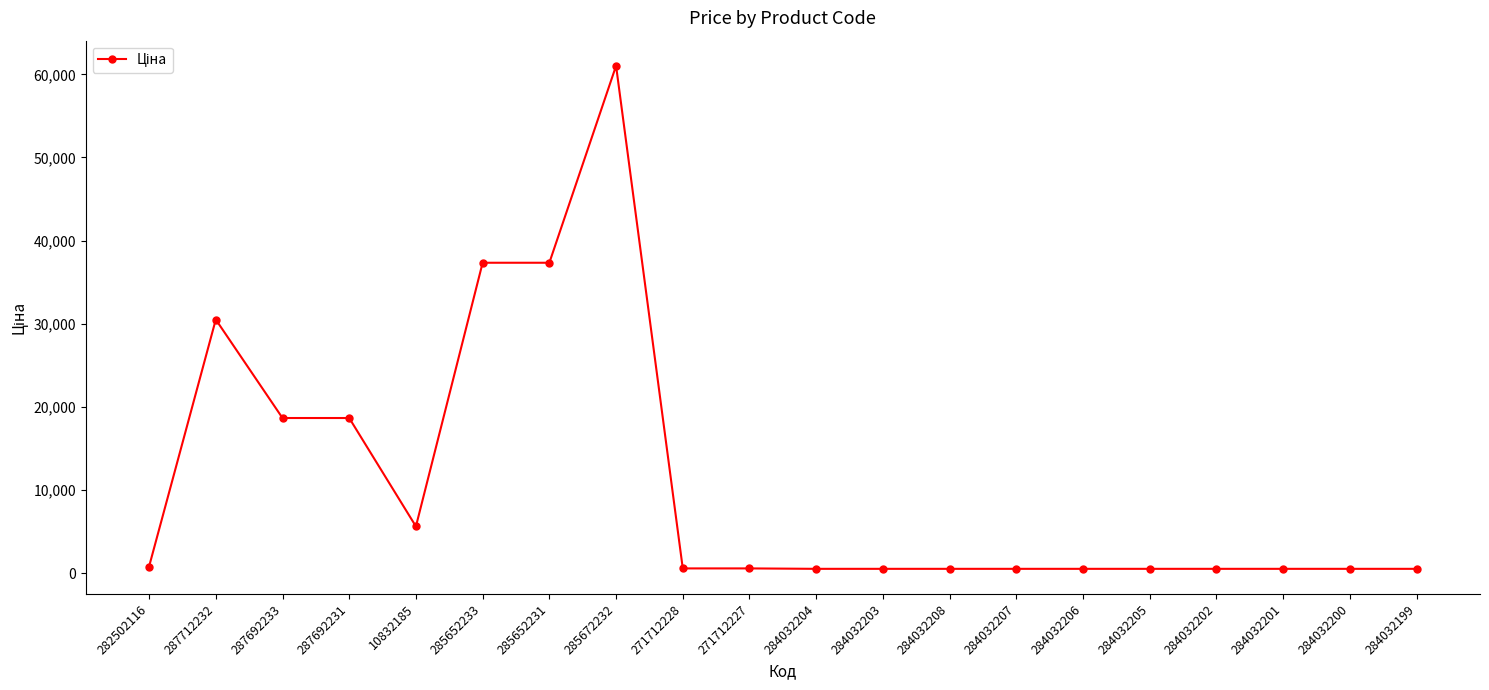

What is the difference between the maximum and minimum values?

60489.3